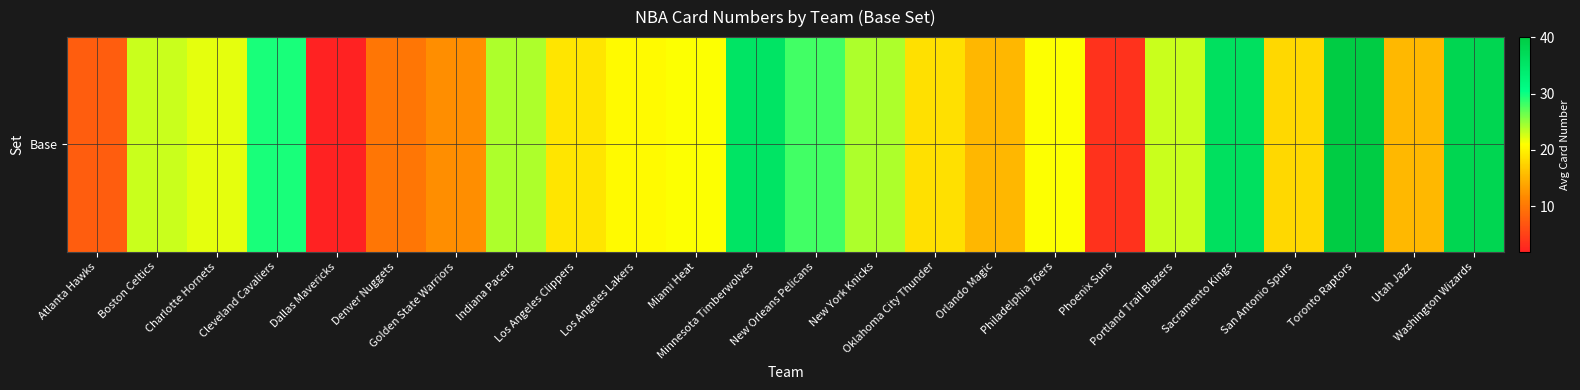

Reading left to right, what are all the values shown in this chart?

7.5	23.0	22.0	29.5	2.0	10.0	12.0	24.0	19.0	20.6	21.0	35.5	28.0	24.0	18.5	15.3	21.0	3.5	23.0	36.0	18.0	40.0	15.5	38.0